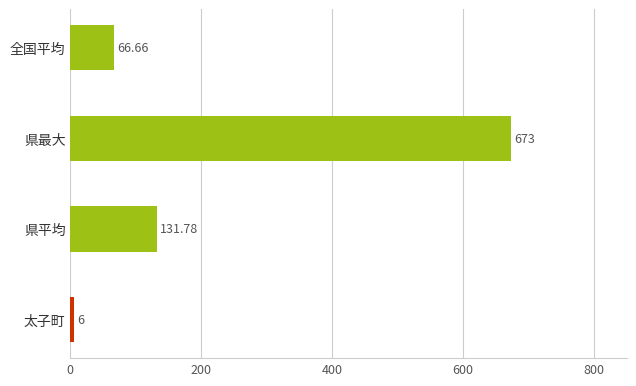

At which label is the value closest to 339?

県平均